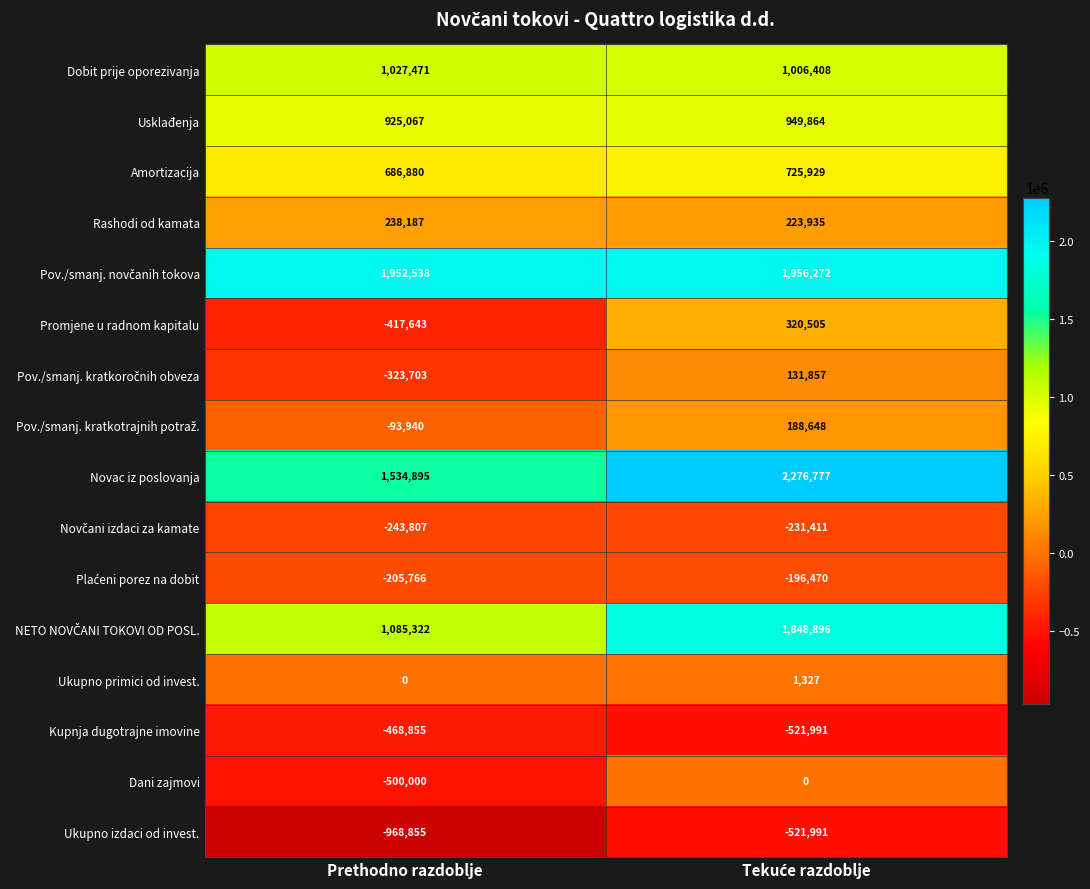

True or false: Dobit prije oporezivanja has a value of 530782 at Prethodno razdoblje.

False